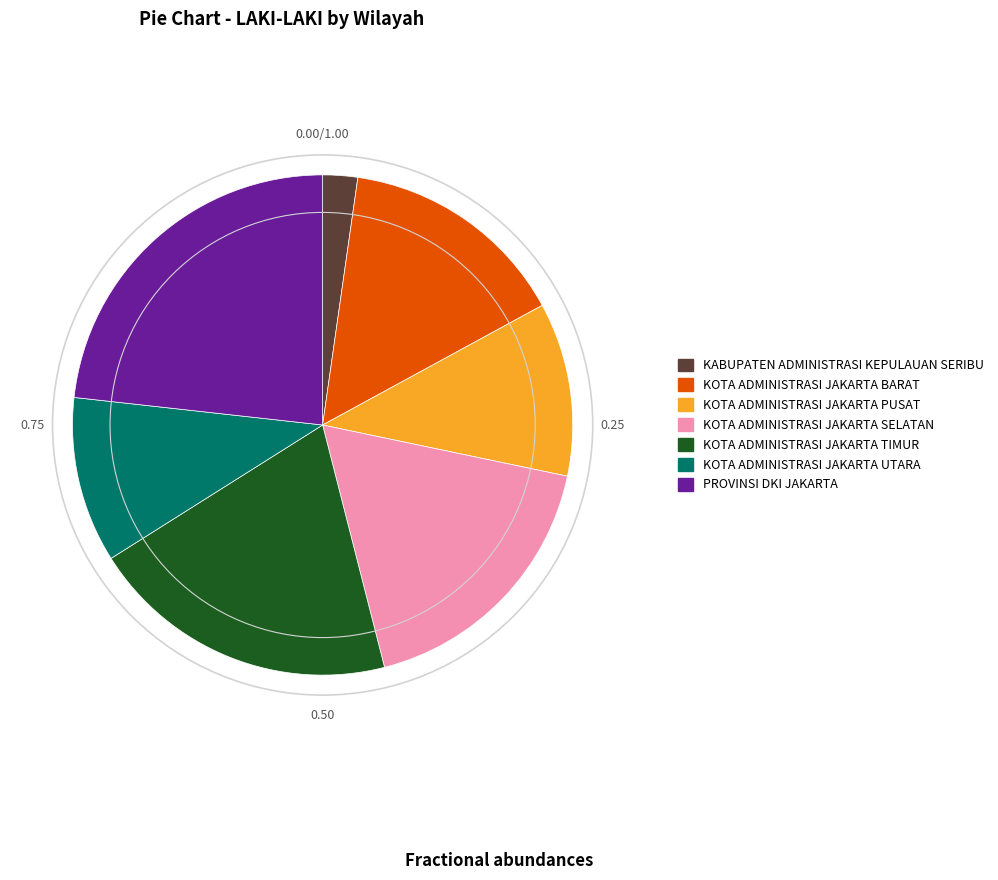

Rank the categories by value from highest to lowest.

PROVINSI DKI JAKARTA, KOTA ADMINISTRASI JAKARTA TIMUR, KOTA ADMINISTRASI JAKARTA SELATAN, KOTA ADMINISTRASI JAKARTA BARAT, KOTA ADMINISTRASI JAKARTA PUSAT, KOTA ADMINISTRASI JAKARTA UTARA, KABUPATEN ADMINISTRASI KEPULAUAN SERIBU